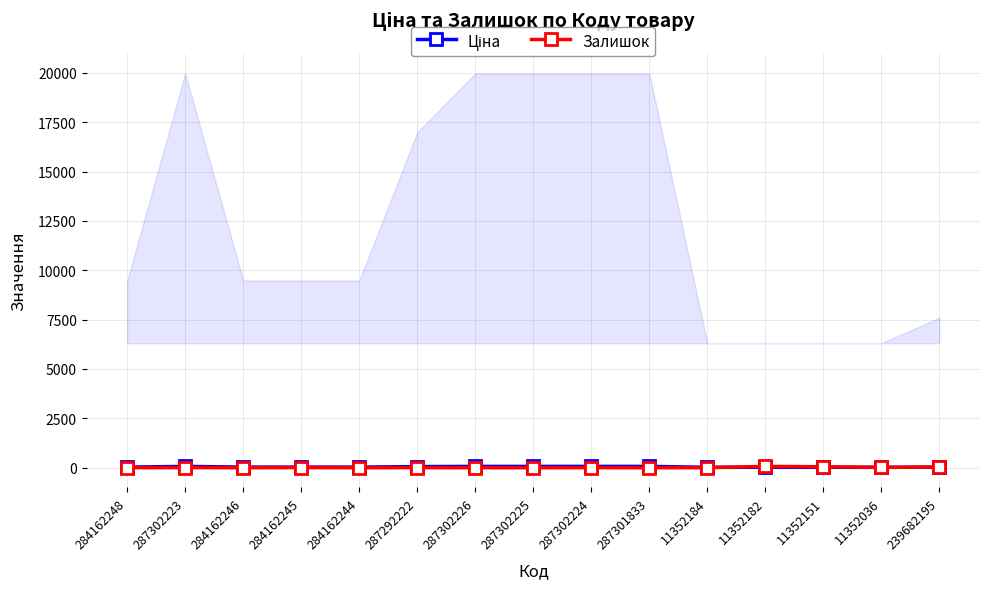

What is the label of the 12th point from the left?

11352182